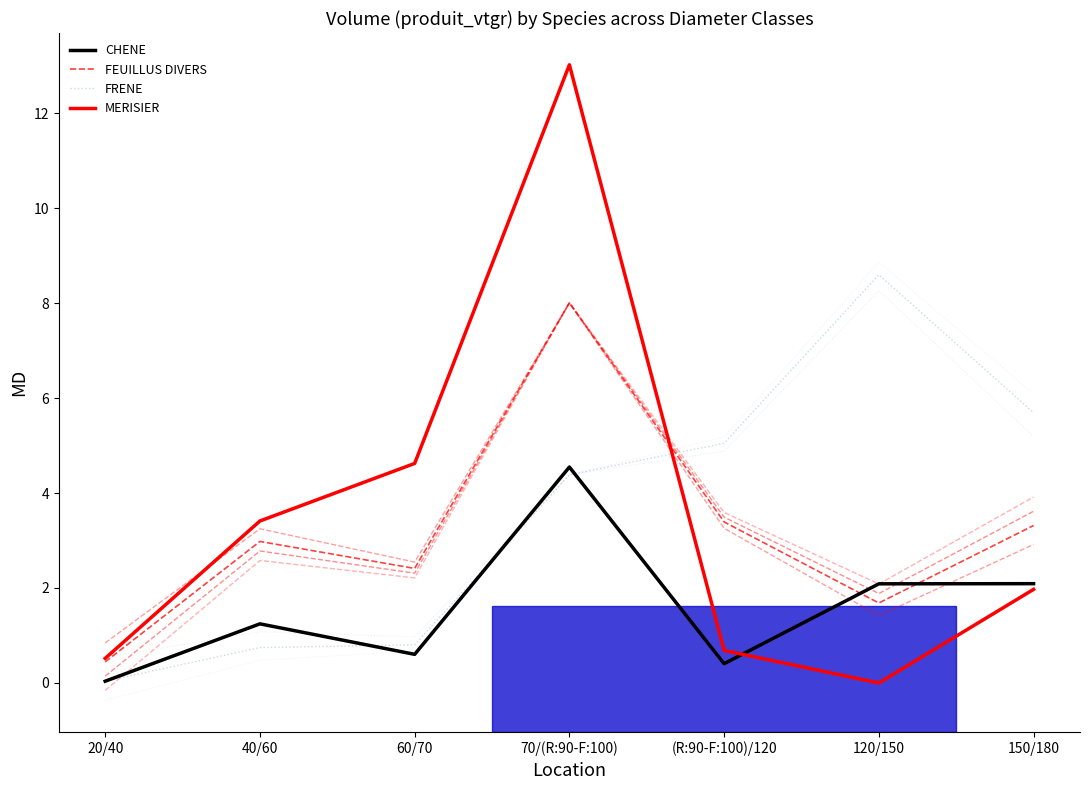

The value of MERISIER at 120/150 is 0.0. True or false?

True